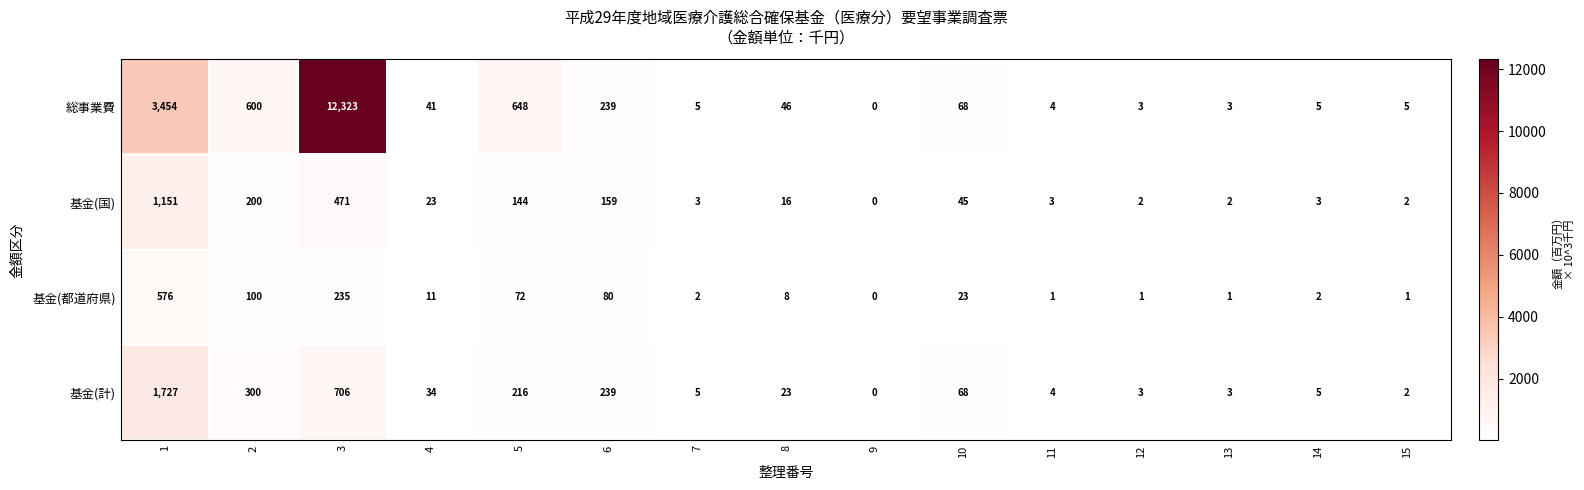

Where is 基金(国) nearest to the value 575?

3